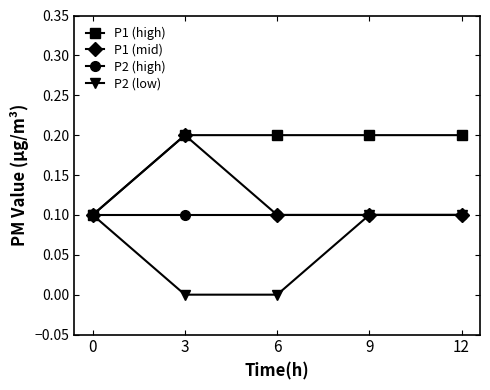

Is it true that P1 (high) equals 0.2 at 9?

True